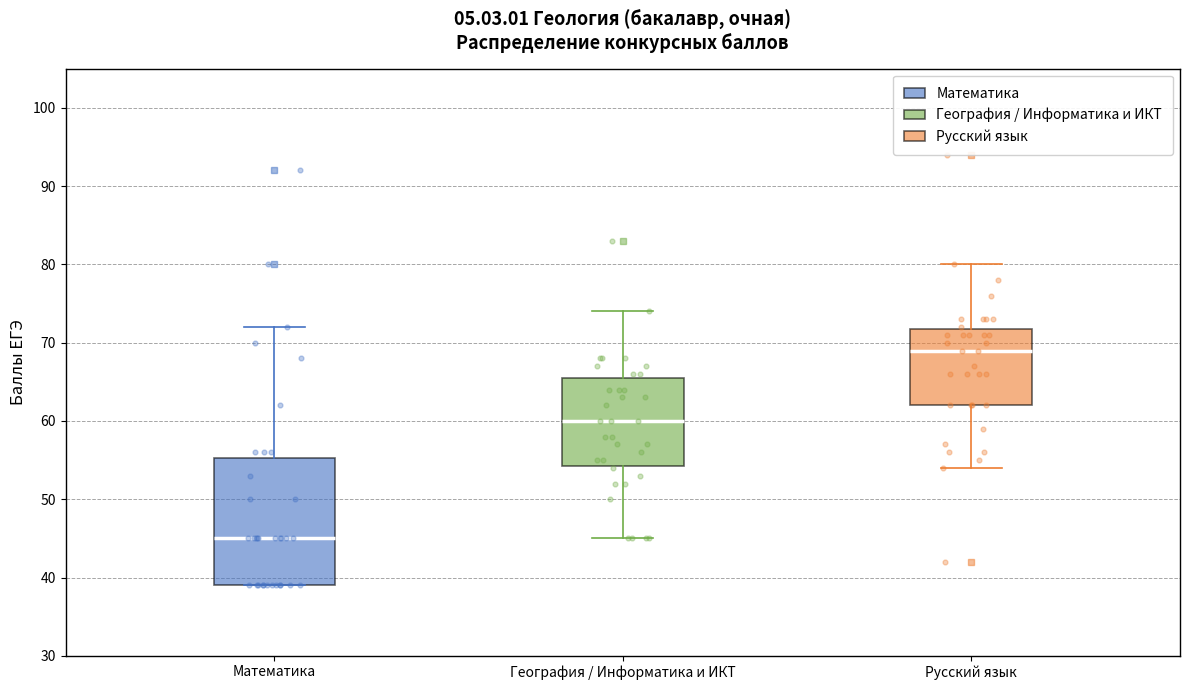

Which box has the highest median line?

Русский язык